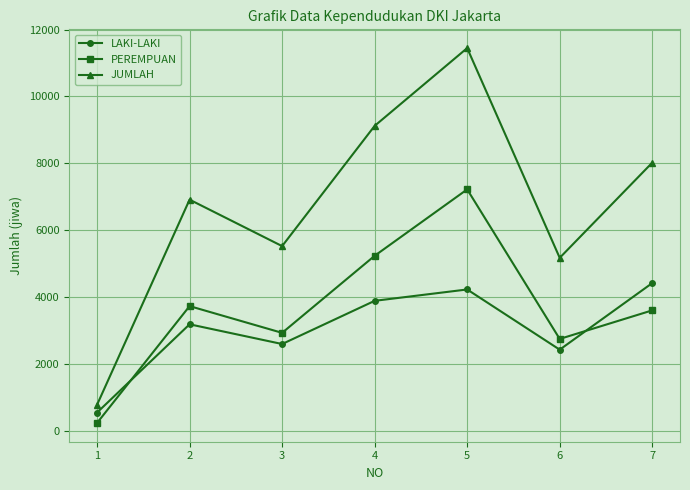

What is the difference between the PEREMPUAN values at 1 and 4?

5001